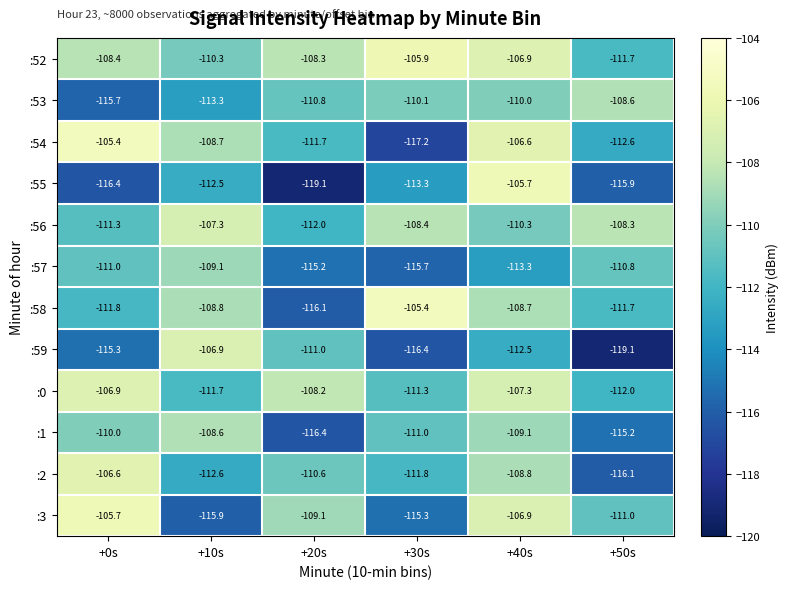

The value of :1 at +20s is -116.4. True or false?

True